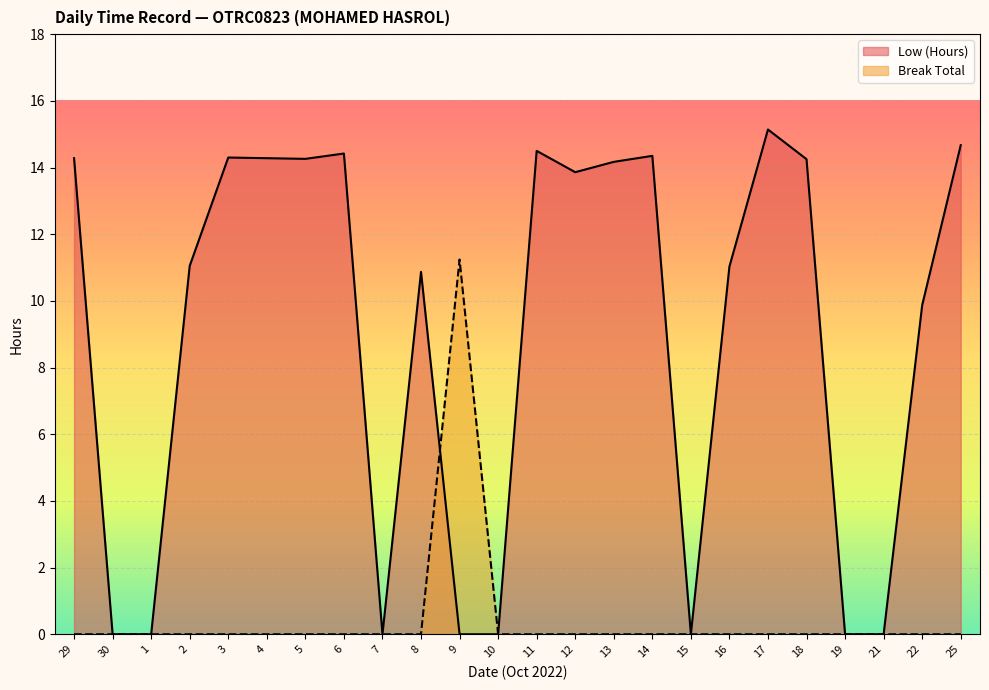

In Low (Hours), how many points are lower than both neighbors (excluding endpoints)?

4